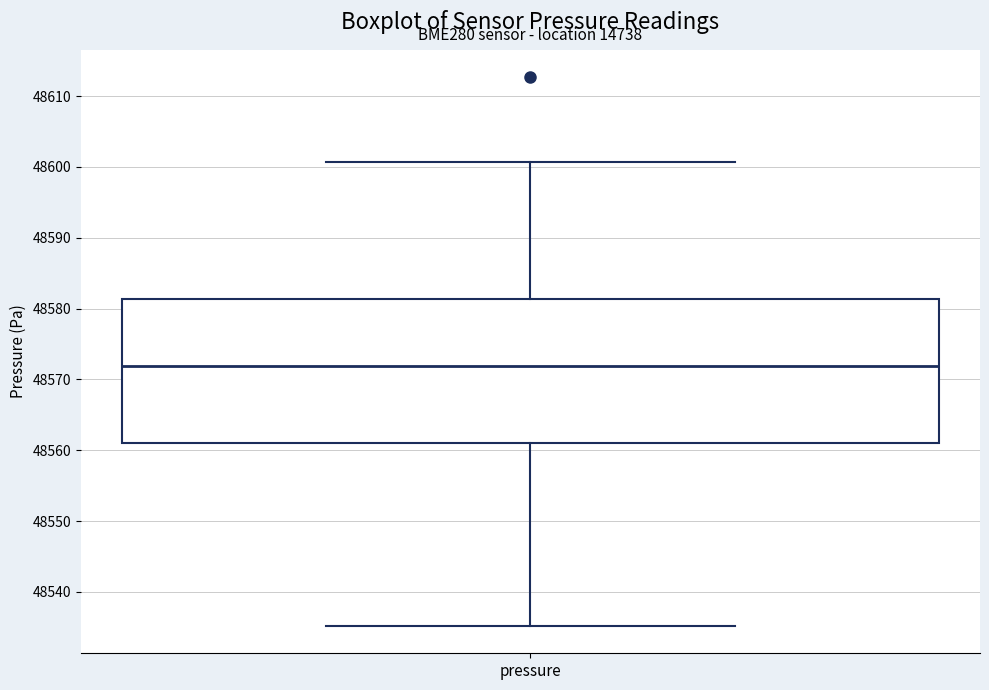

Transcribe this box plot: give where the median line is, the range the box spans, and where the two whiskers end, as read against the y-axis. The values are not printed on the chart, so give them approximately, as read against the axis.

median 48572, box 48561 to 48581, whiskers 48535 to 48601